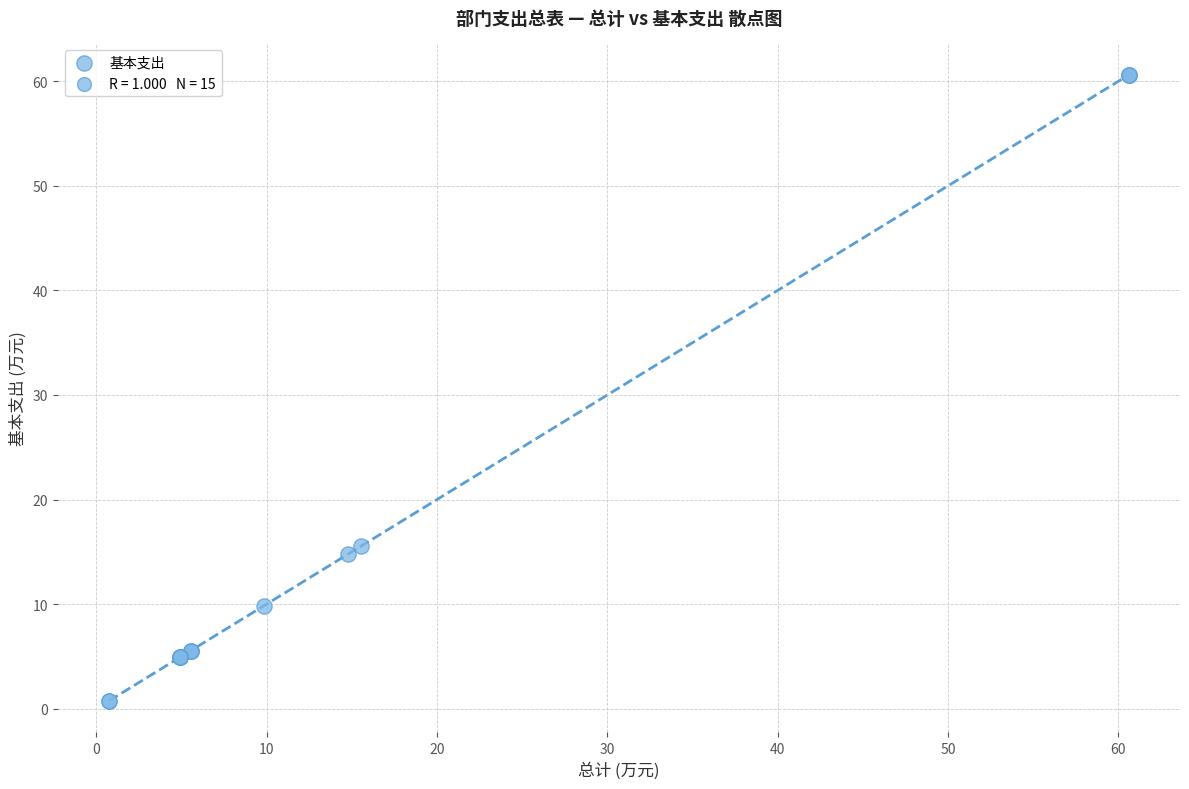

What Y value in the scatter plot is closest to 30?

15.5